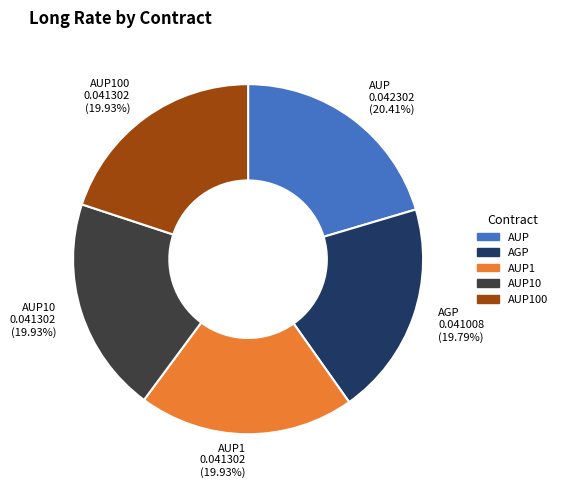

Do AUP1 0.041302 (19.93%) and AUP10 0.041302 (19.93%) together represent more than half of the pie?

No